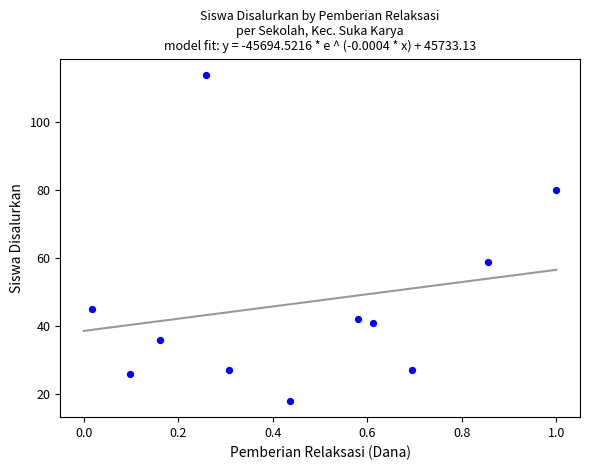

What Y value in the scatter plot is closest to 66?

59